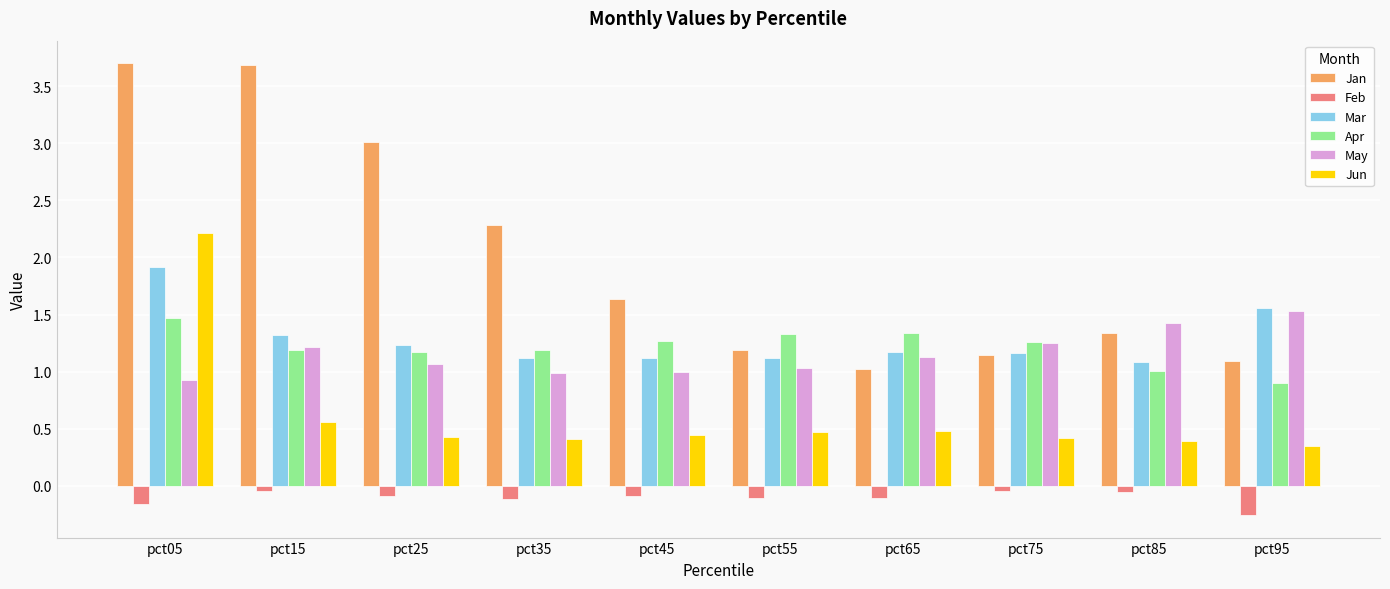

What are all the series names shown in the legend?

Jan, Feb, Mar, Apr, May, Jun